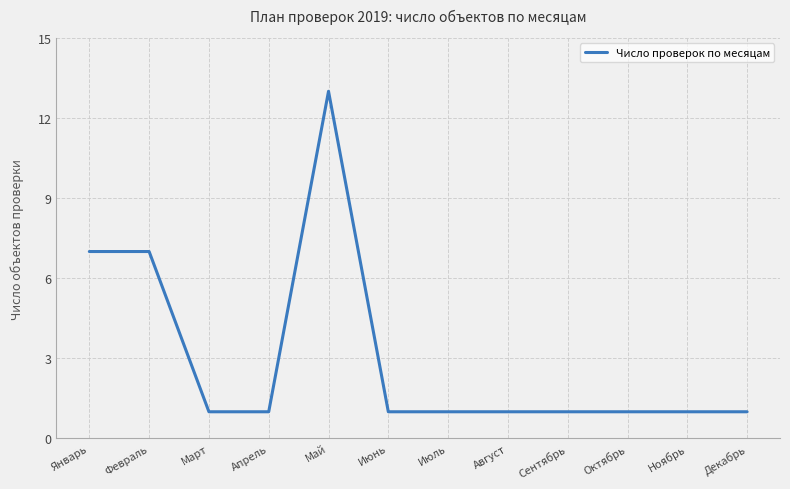

How many categories are shown in the chart?

12